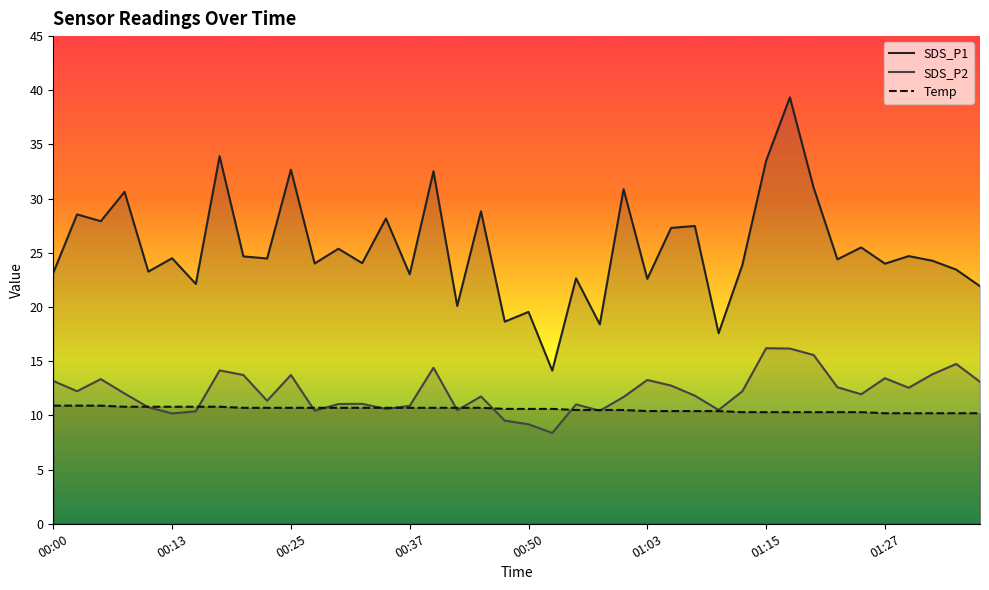

Is it true that SDS_P2 equals 8.0 at 00:05?

False